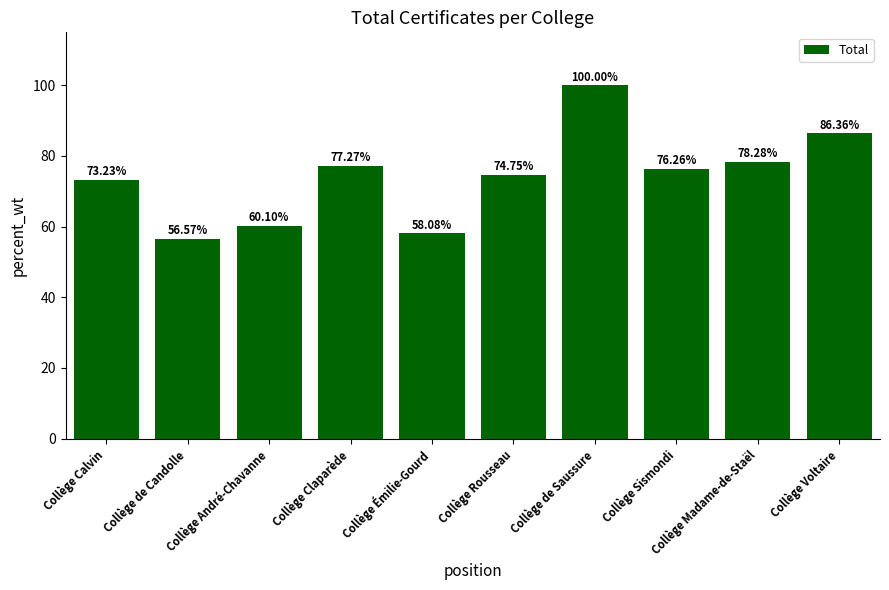

What is the label of the 9th bar from the right?

Collège de Candolle